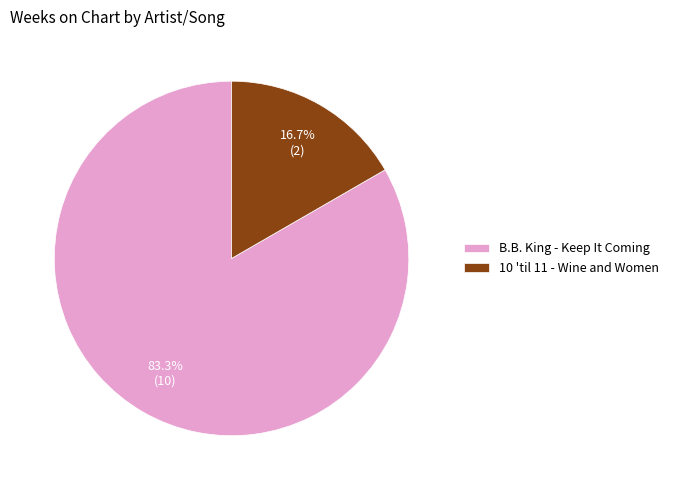

To the nearest percent, what is the combined percentage of 10 'til 11 - Wine and Women and B.B. King - Keep It Coming?

100%